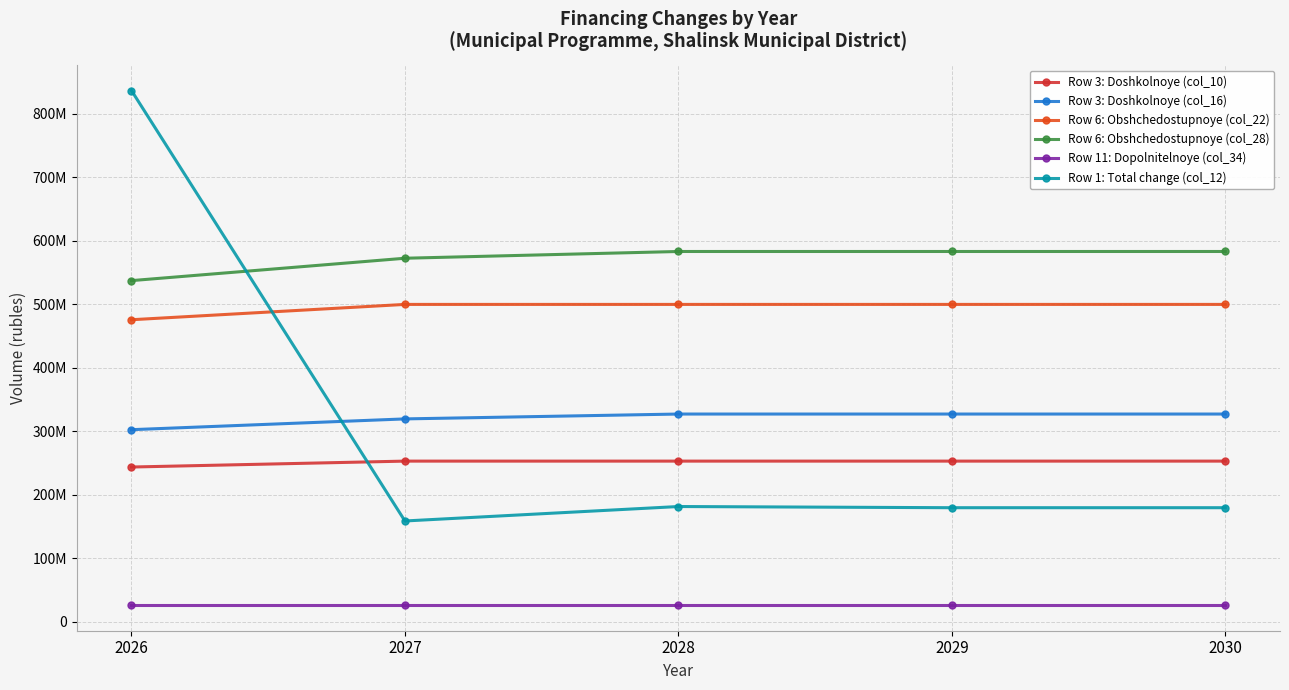

True or false: Row 3: Doshkolnoye (col_16) and Row 6: Obshchedostupnoye (col_28) intersect in this chart.

False